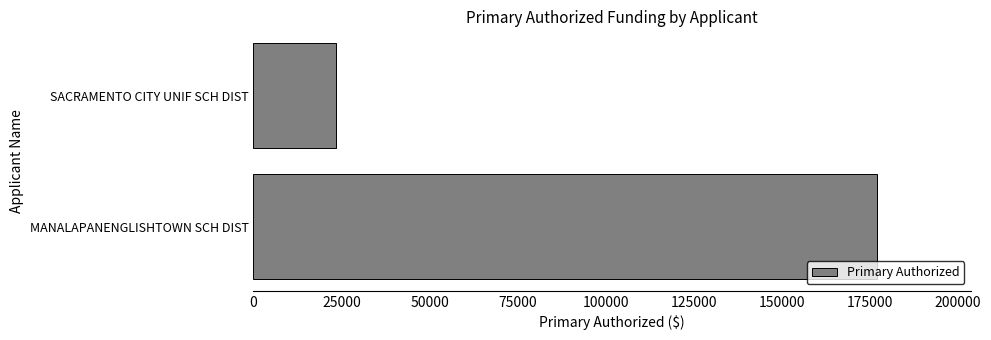

List the labels in order of value, smallest first.

SACRAMENTO CITY UNIF SCH DIST, MANALAPANENGLISHTOWN SCH DIST